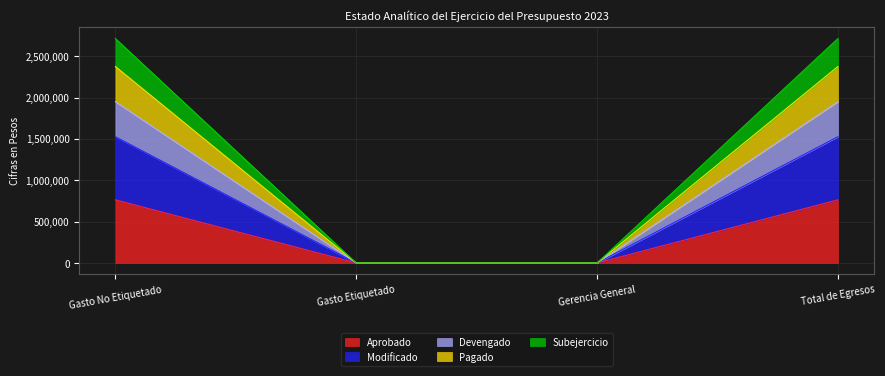

Between Gasto No Etiquetado and Gerencia General, which is larger?

Gasto No Etiquetado